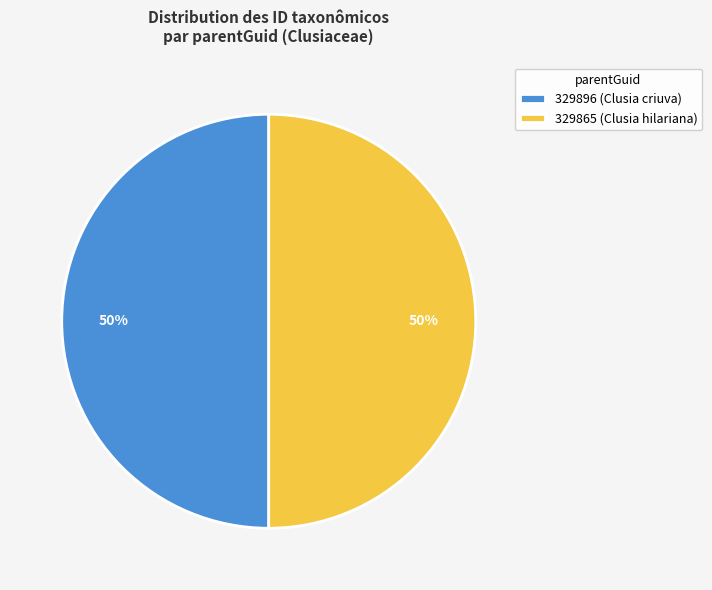

Is it true that 329865 (Clusia hilariana) is 57% of the pie?

False